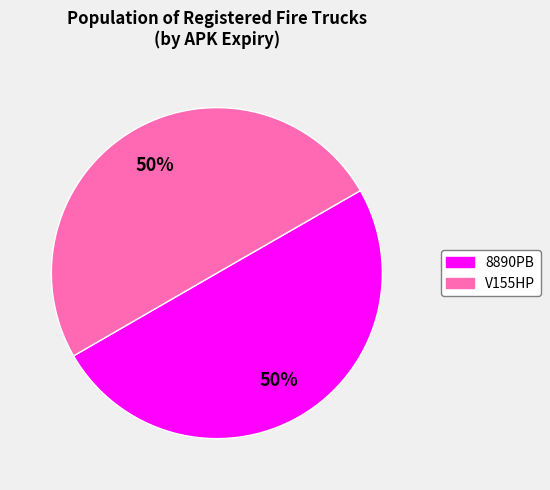

True or false: V155HP accounts for 50% of the total.

True